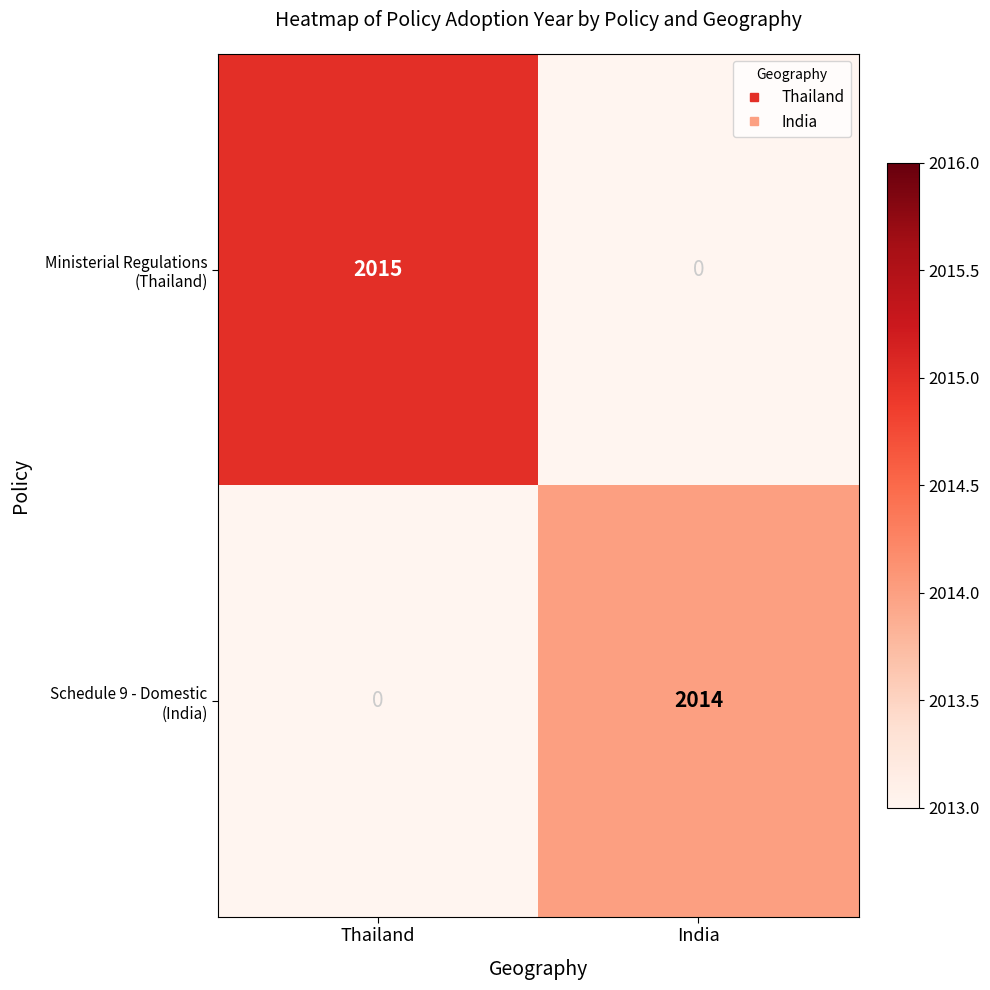

At which category is the sum across all series the highest?

Thailand